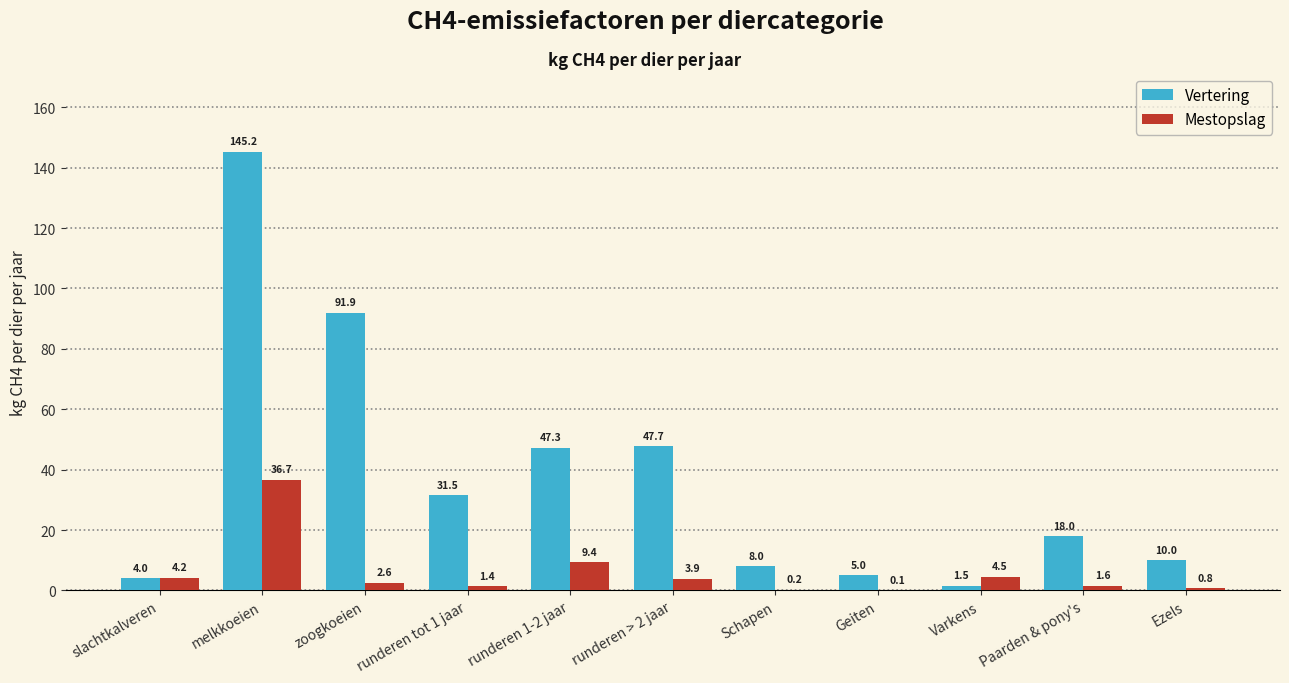

The Vertering series shows 145.2 at melkkoeien. True or false?

True